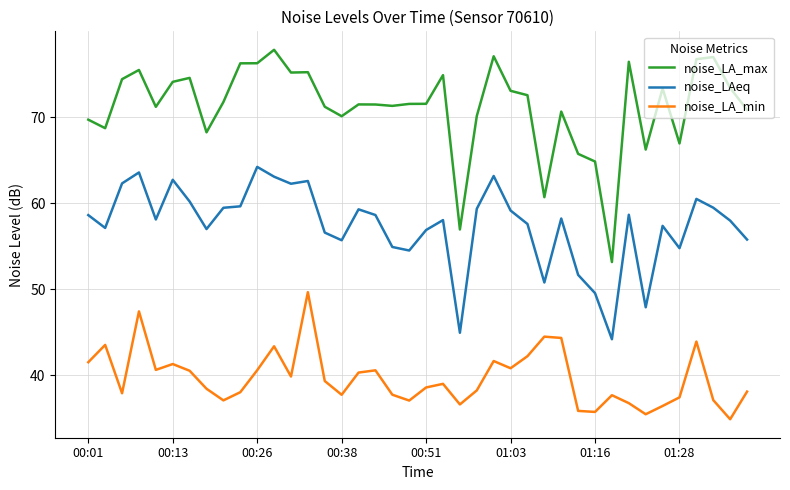

How many interior local valleys does the noise_LA_min series have?

11